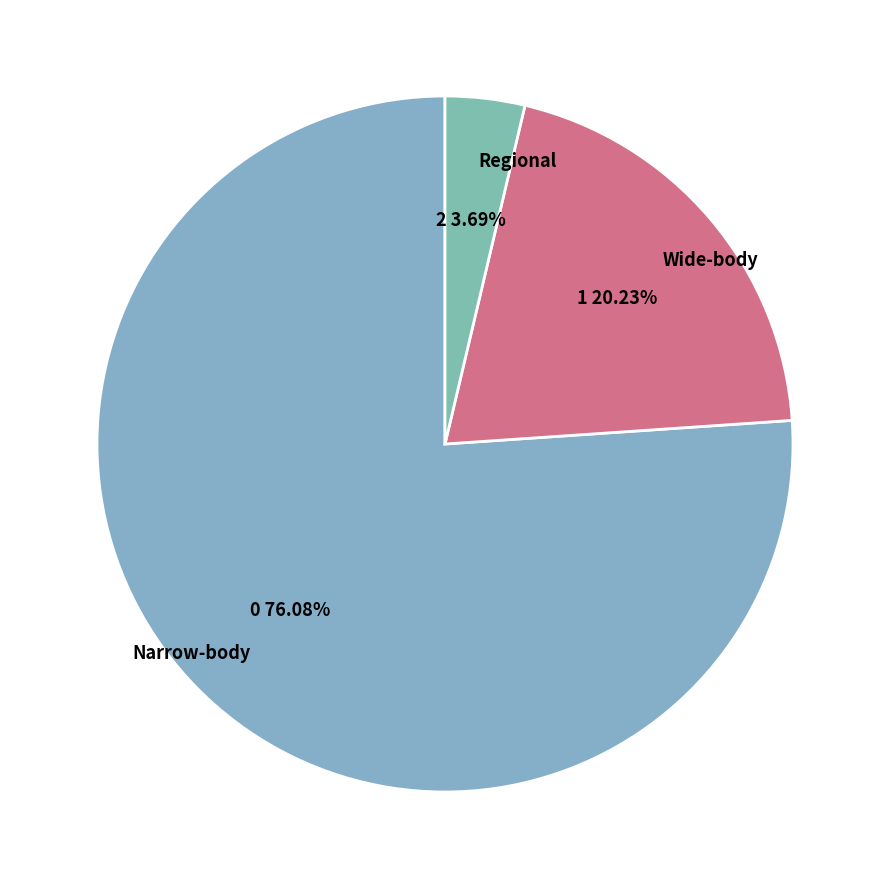

Do Narrow-body and Regional together represent more than half of the pie?

Yes